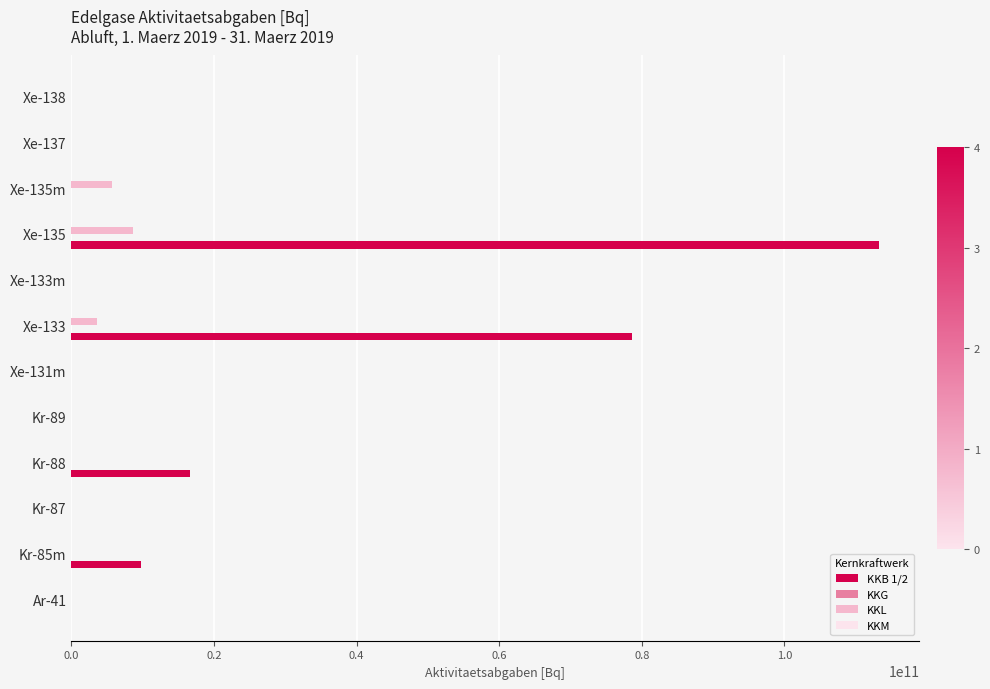

Which series has the largest total across all categories?

KKB 1/2